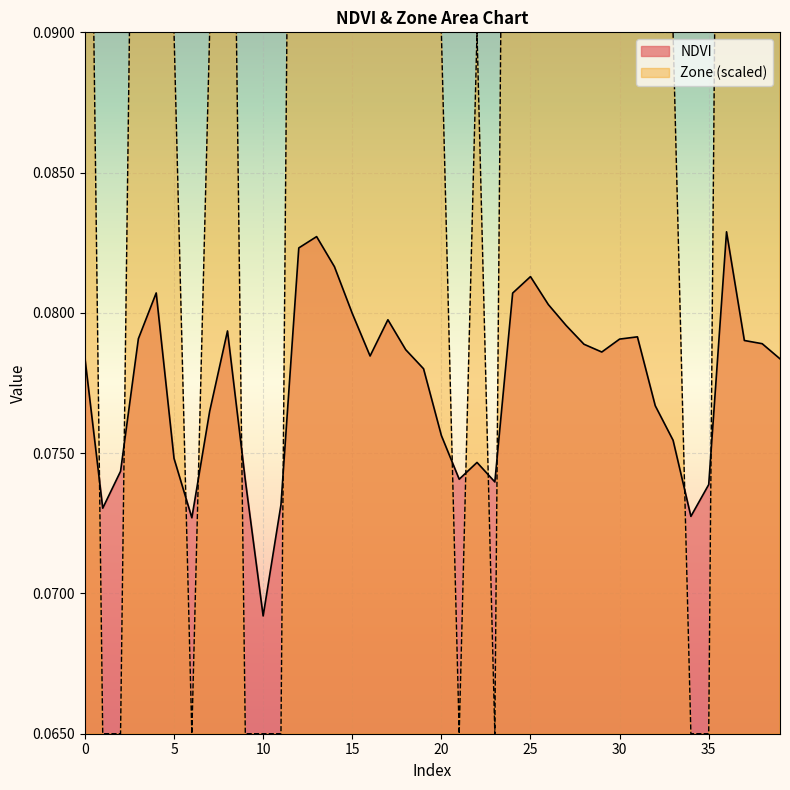

Reading right to left, extract all data points from this chart.

NDVI: 39=0.1	38=0.1	37=0.1	36=0.1	35=0.1	34=0.1	33=0.1	32=0.1	31=0.1	30=0.1	29=0.1	28=0.1	27=0.1	26=0.1	25=0.1	24=0.1	23=0.1	22=0.1	21=0.1	20=0.1	19=0.1	18=0.1	17=0.1	16=0.1	15=0.1	14=0.1	13=0.1	12=0.1	11=0.1	10=0.1	9=0.1	8=0.1	7=0.1	6=0.1	5=0.1	4=0.1	3=0.1	2=0.1	1=0.1	0=0.1
Zone: 39=0.1	38=0.1	37=0.1	36=0.1	35=0.1	34=0.1	33=0.1	32=0.1	31=0.1	30=0.1	29=0.1	28=0.1	27=0.1	26=0.1	25=0.1	24=0.1	23=0.1	22=0.1	21=0.1	20=0.1	19=0.1	18=0.1	17=0.1	16=0.1	15=0.1	14=0.1	13=0.1	12=0.1	11=0.1	10=0.1	9=0.1	8=0.1	7=0.1	6=0.1	5=0.1	4=0.1	3=0.1	2=0.1	1=0.1	0=0.1